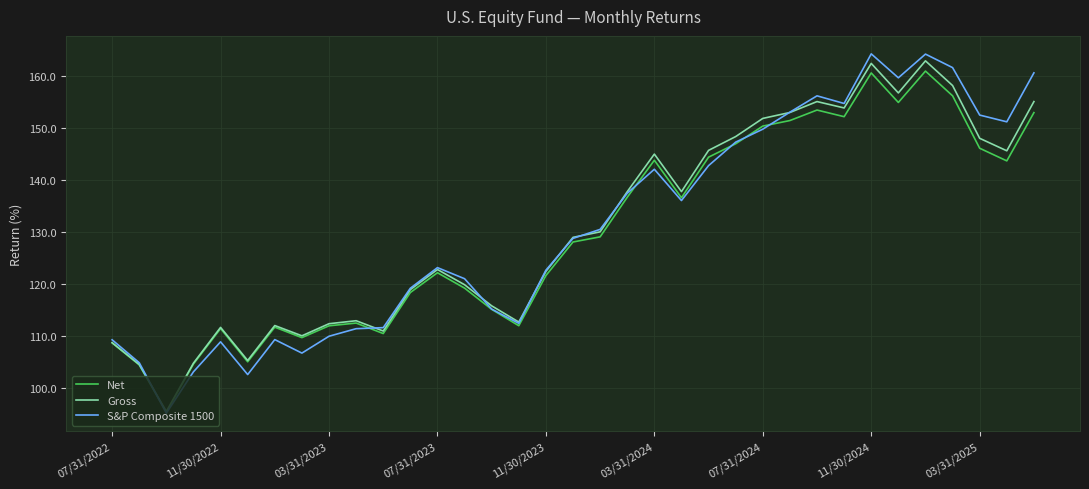

Which series ends up on top after the final intersection of S&P Composite 1500 and Net?

S&P Composite 1500